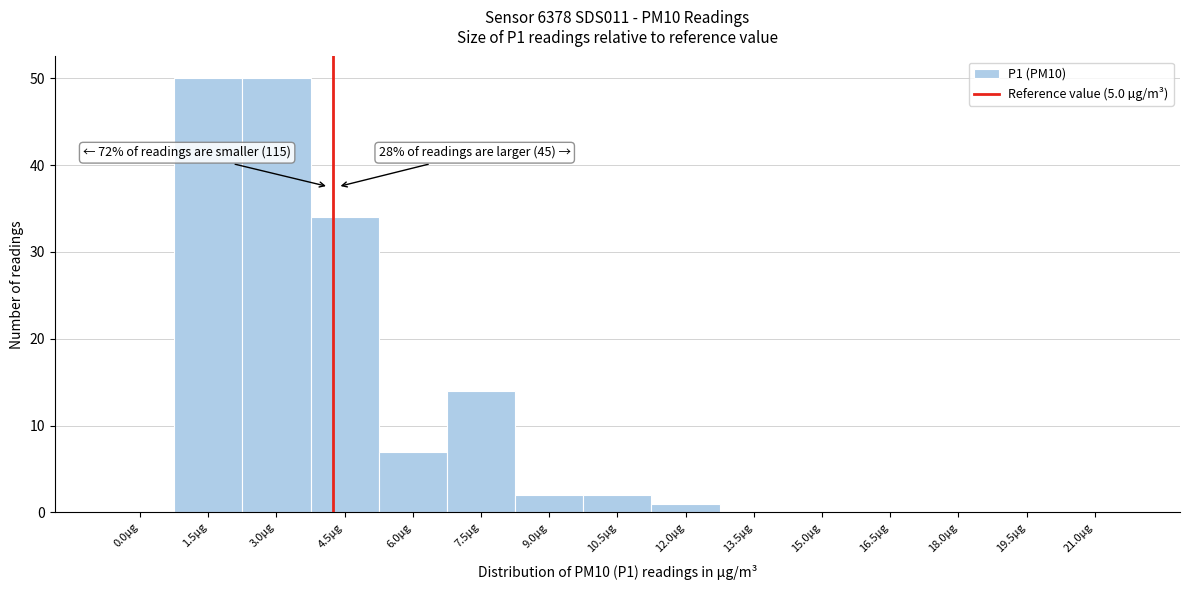

Reading left to right, what are all the values shown in this chart?

0.0µg=0	1.5µg=50	3.0µg=50	4.5µg=34	6.0µg=7	7.5µg=14	9.0µg=2	10.5µg=2	12.0µg=1	13.5µg=0	15.0µg=0	16.5µg=0	18.0µg=0	19.5µg=0	21.0µg=0